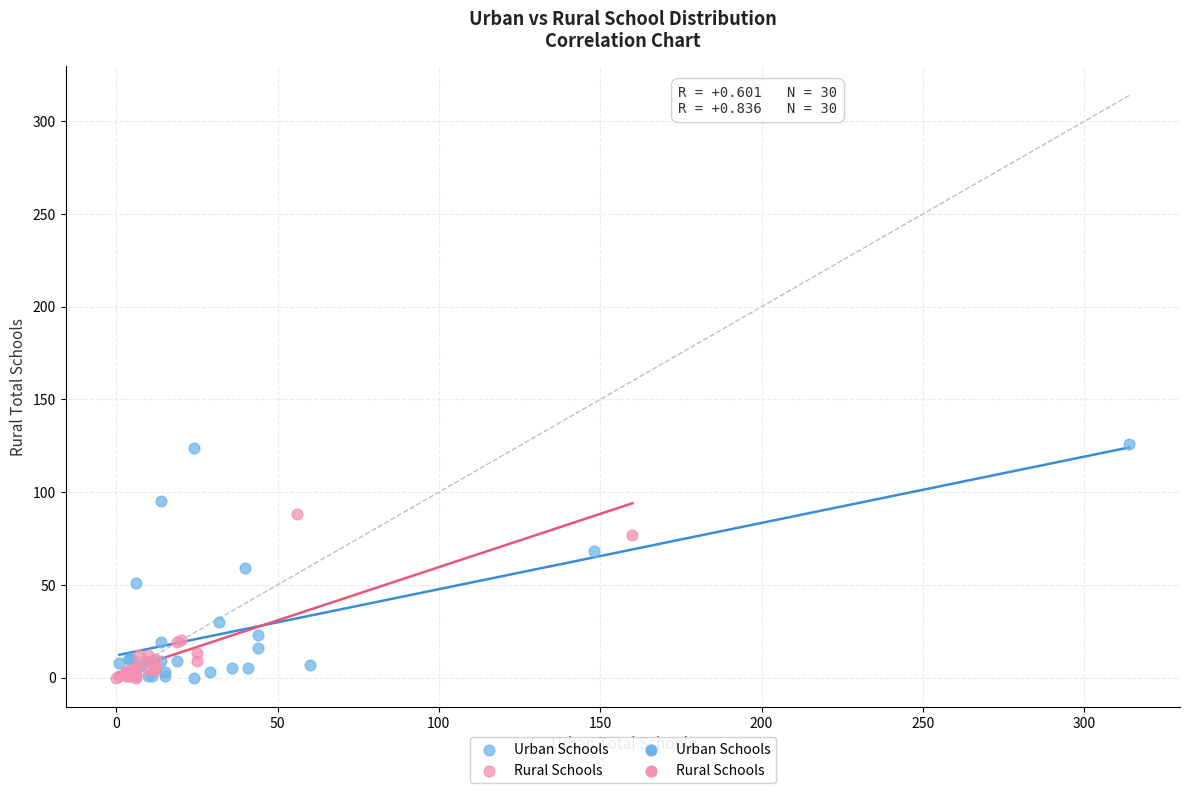

Which series contains the highest Y value?

Urban Schools